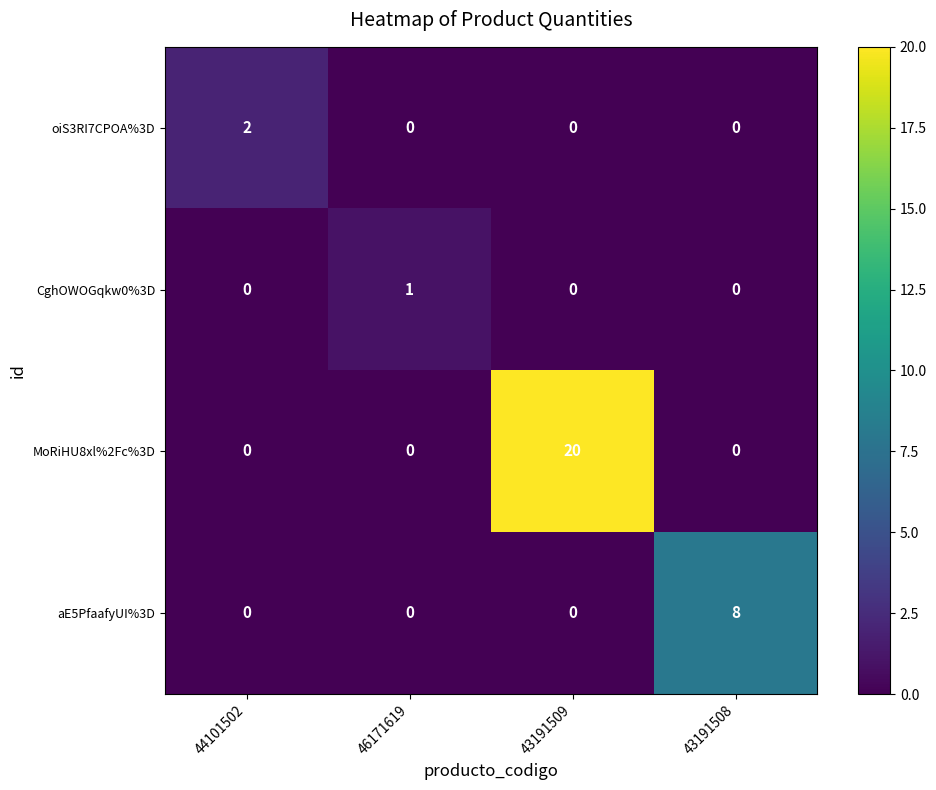

Which series has the largest range (max minus min)?

MoRiHU8xl%2Fc%3D